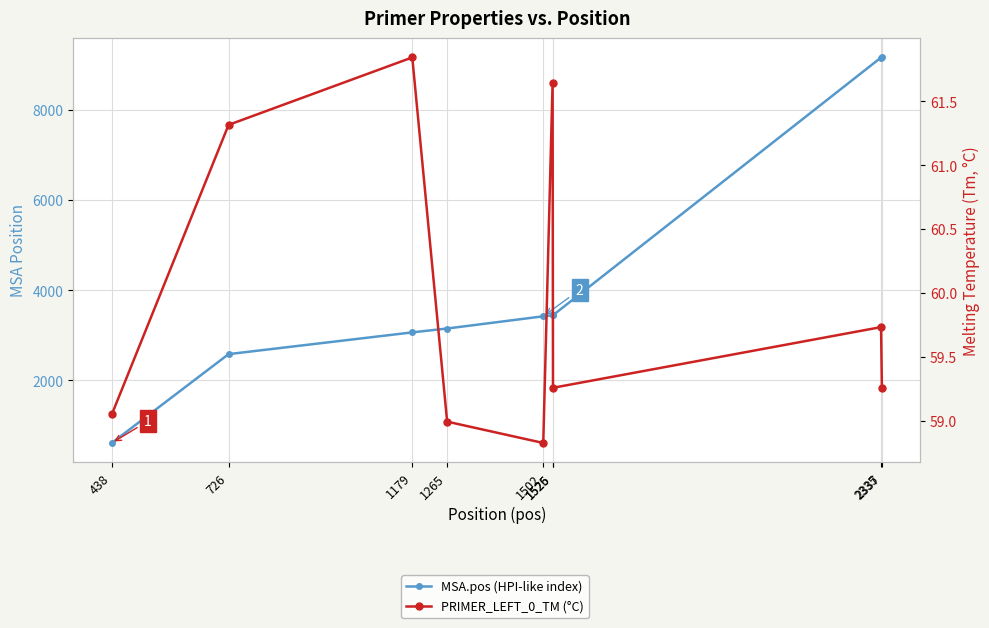

What value does the PRIMER_LEFT_0_TM (°C) series have at 1265?

59.0